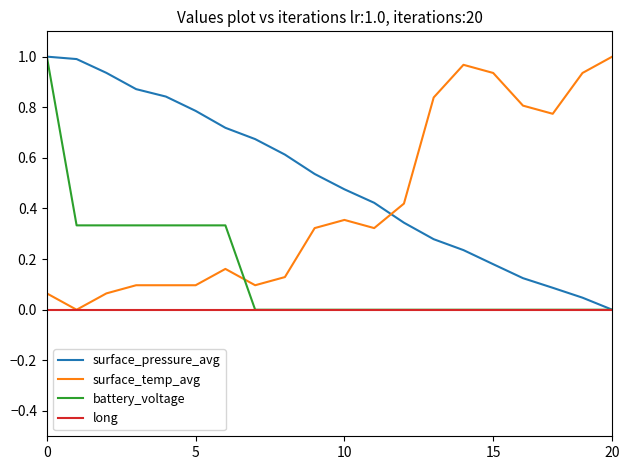

After their last crossing, which series has the higher values: surface_temp_avg or surface_pressure_avg?

surface_temp_avg